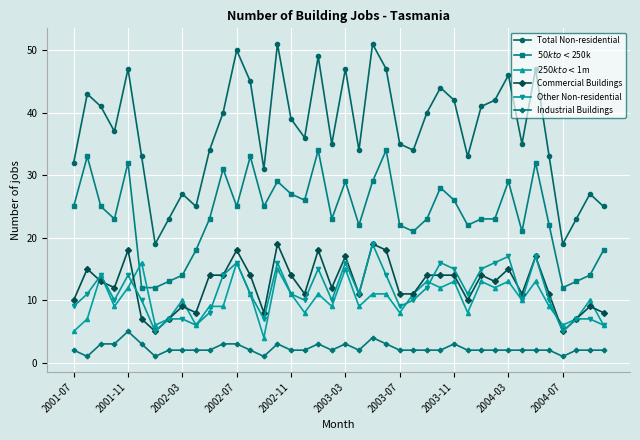

What is the lowest value of the Other Non-residential series?

5